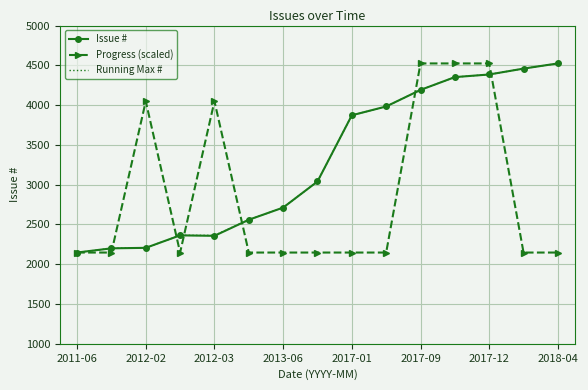

At how many categories does at least one series exceed 3016?

10